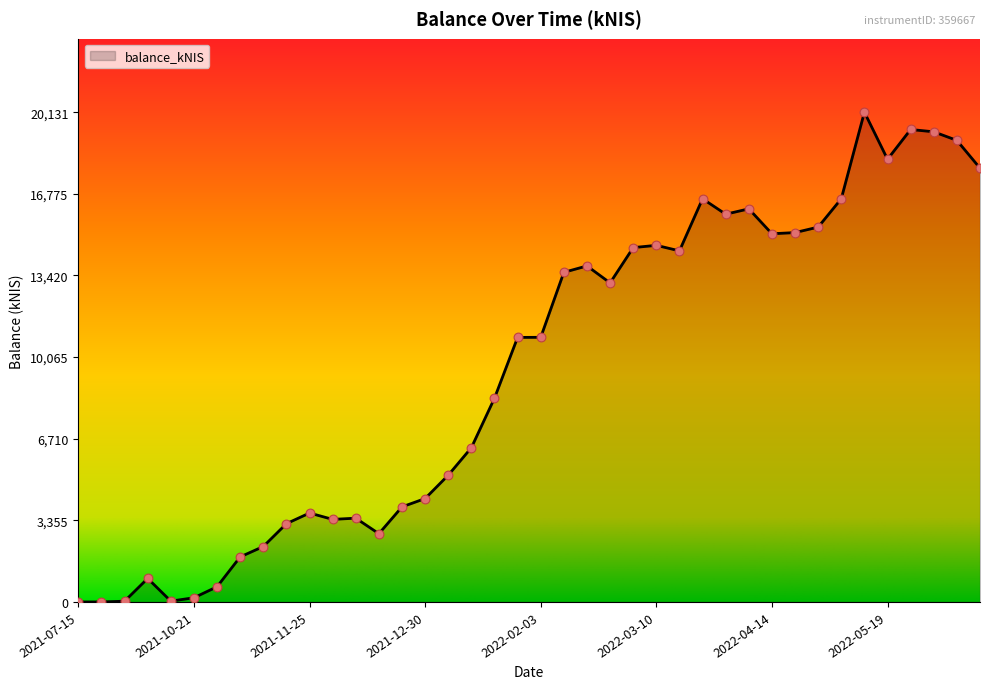

What is the maximum value shown in the chart?

20131.0